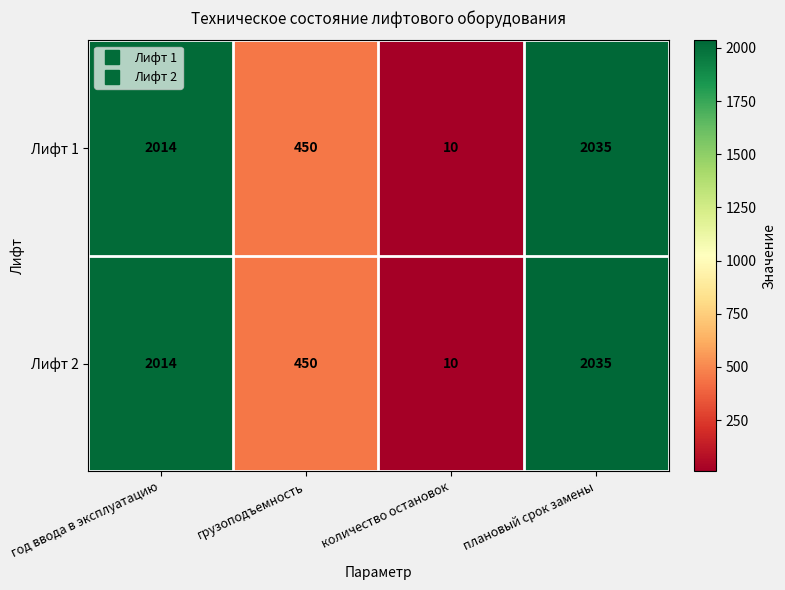

What is the total value across all series at количество остановок?

20